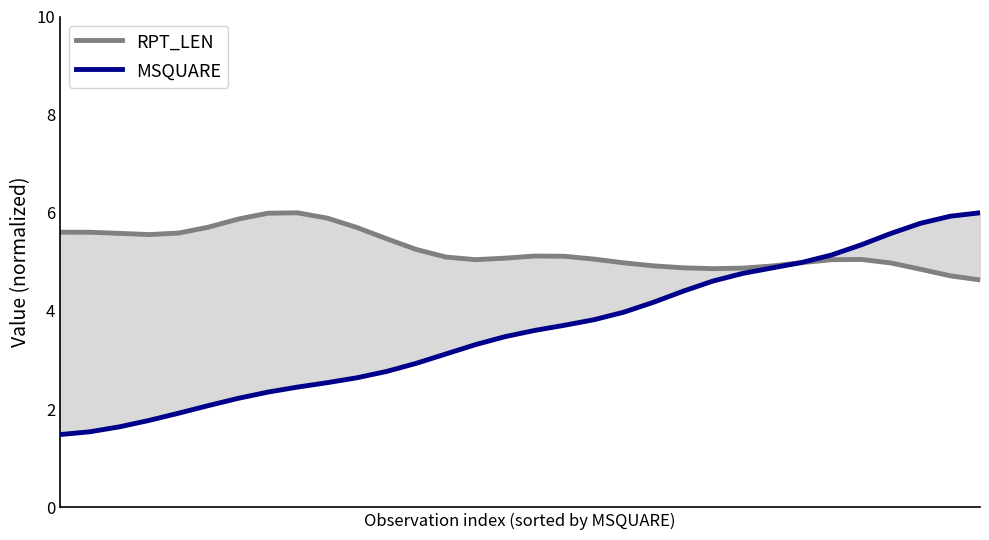

Where is the first local minimum for RPT_LEN?

3